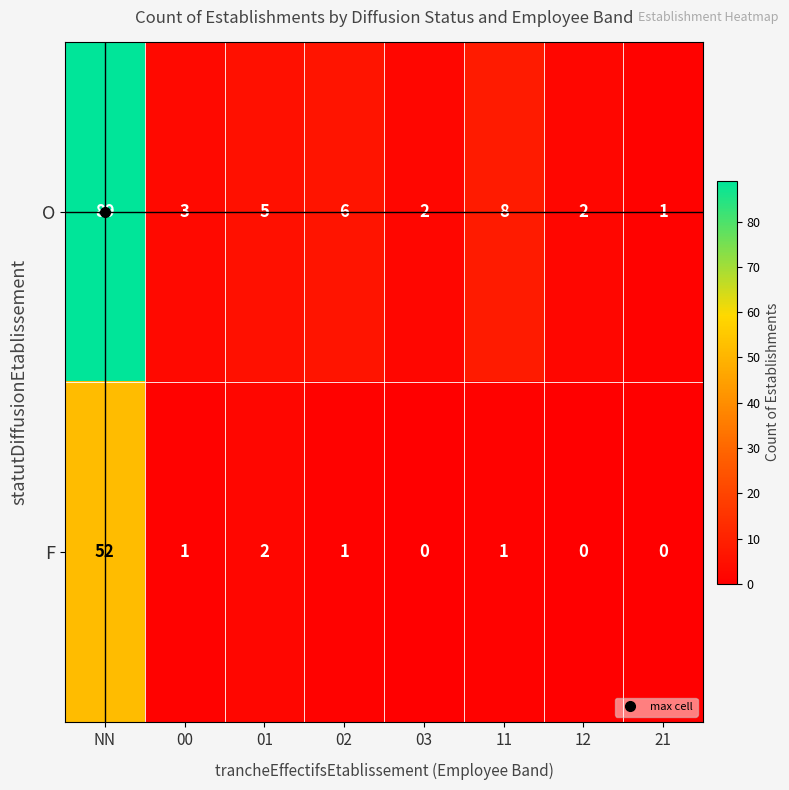

Rank the series by their maximum value, from lowest to highest.

F, O